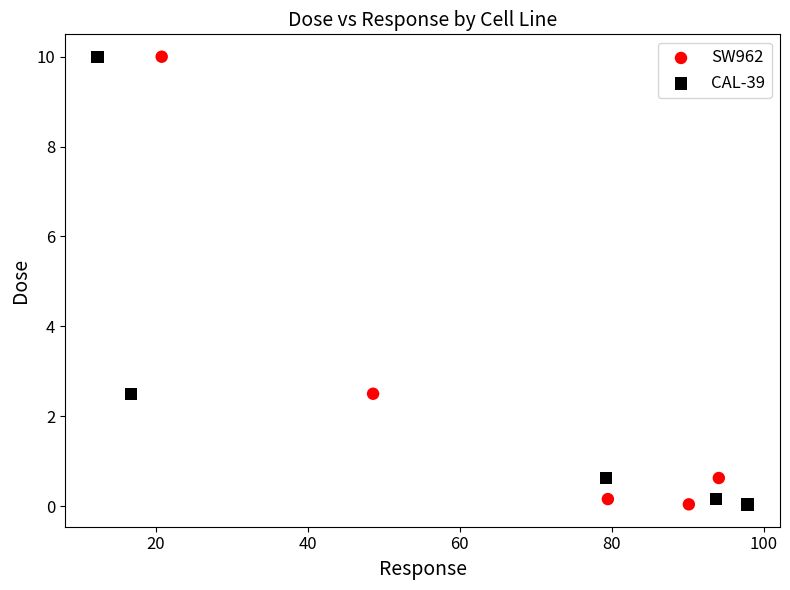

What are all the series names shown in the legend?

SW962, CAL-39